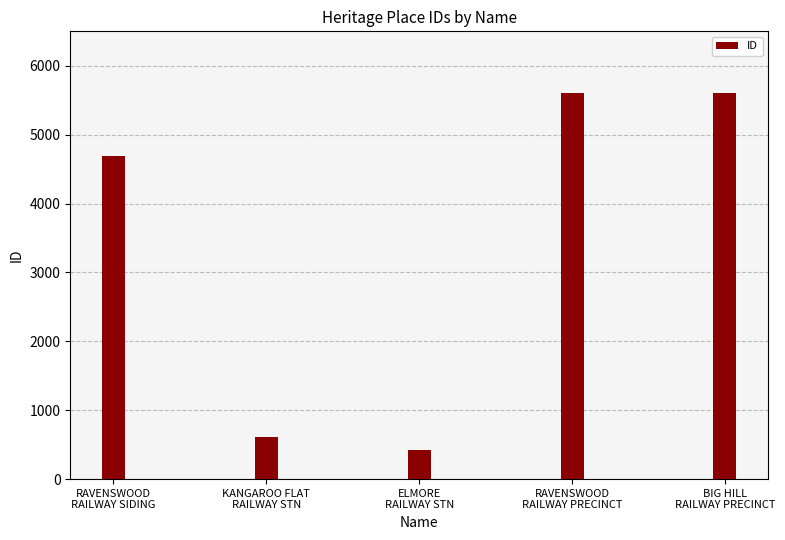

What is the value of the 3rd bar from the left?

424